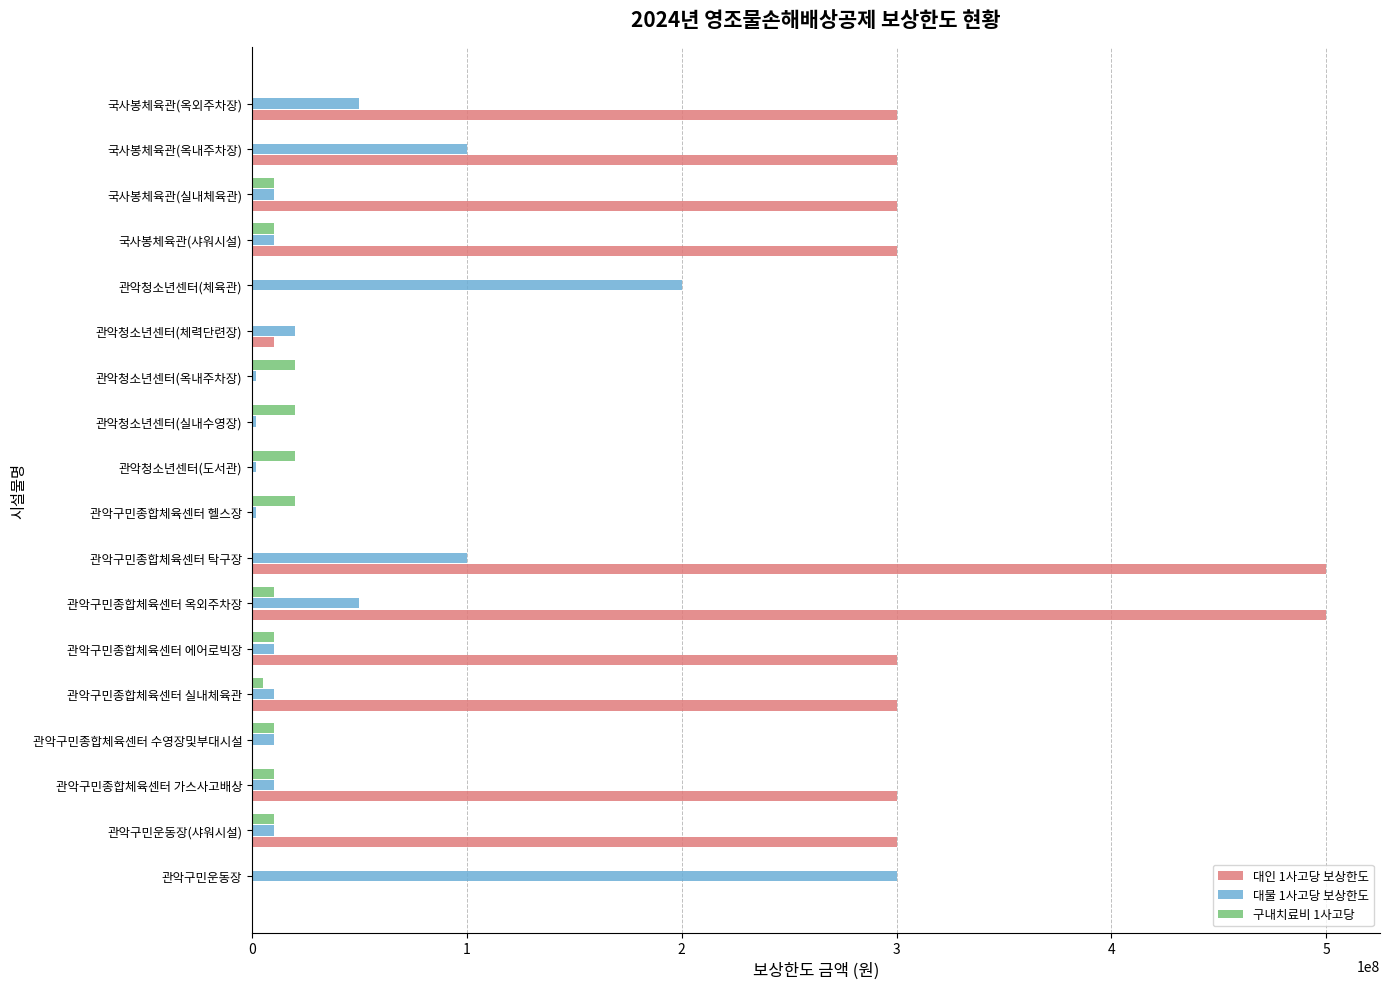

At which category is the sum across all series the highest?

관악구민종합체육센터 탁구장